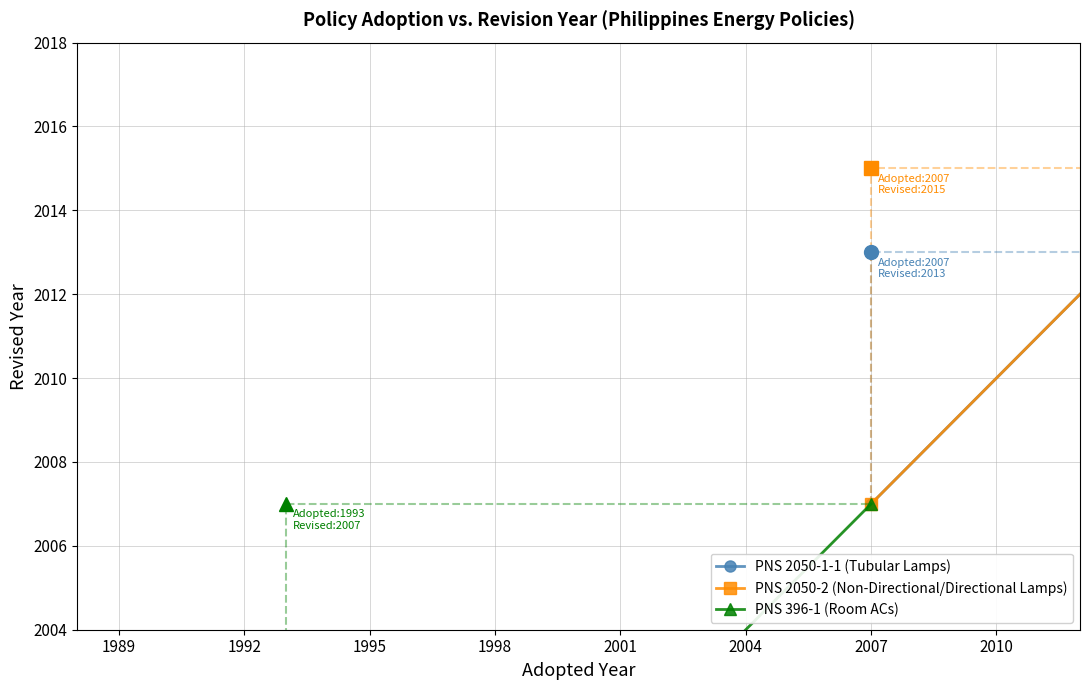

What is the maximum value shown in the chart?

2015